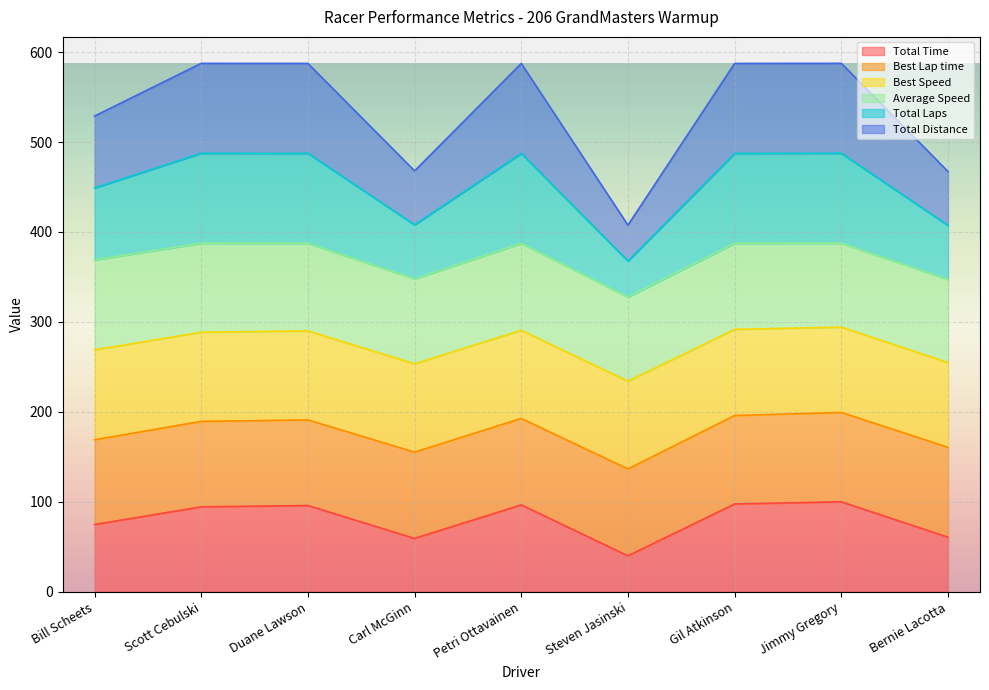

List the labels in order of Total Time value, smallest first.

Steven Jasinski, Carl McGinn, Bernie Lacotta, Bill Scheets, Scott Cebulski, Duane Lawson, Petri Ottavainen, Gil Atkinson, Jimmy Gregory